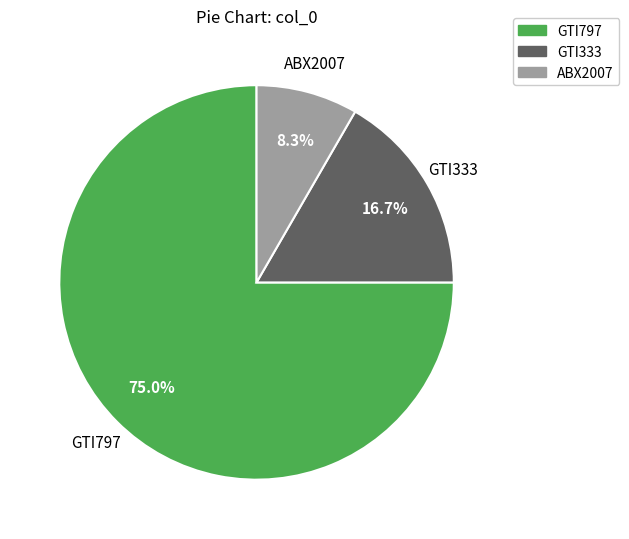

To the nearest percent, what portion does GTI797 represent?

75%